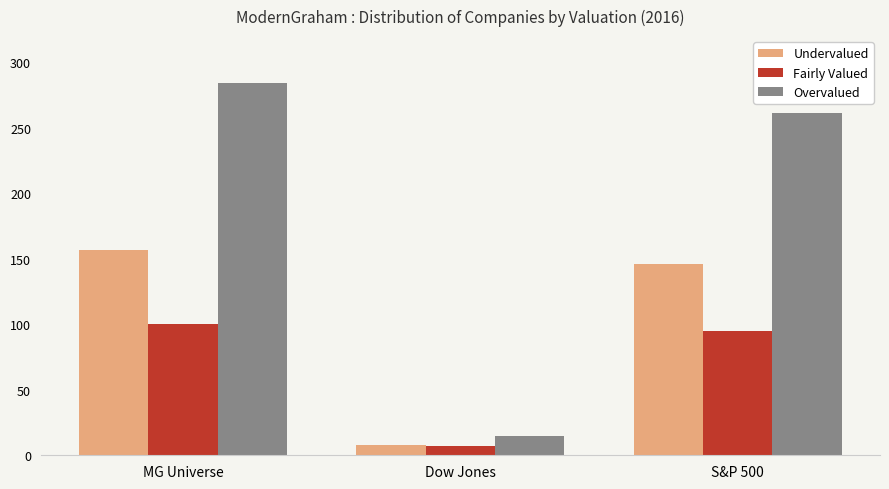

Which series changed the most between MG Universe and Dow Jones?

Overvalued